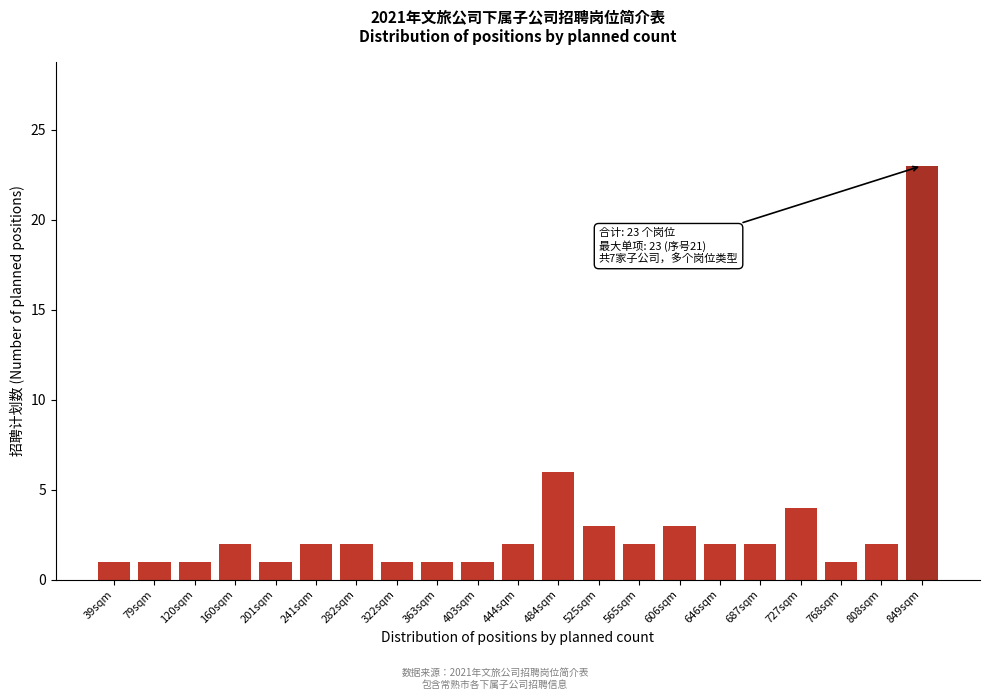

Reading right to left, transcribe all the data shown in this chart.

23	2	1	4	2	2	3	2	3	6	2	1	1	1	2	2	1	2	1	1	1